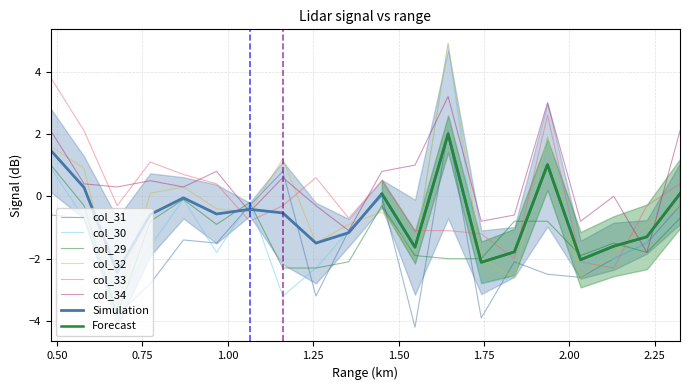

Which category has the highest value in the col_34 series?

1.645